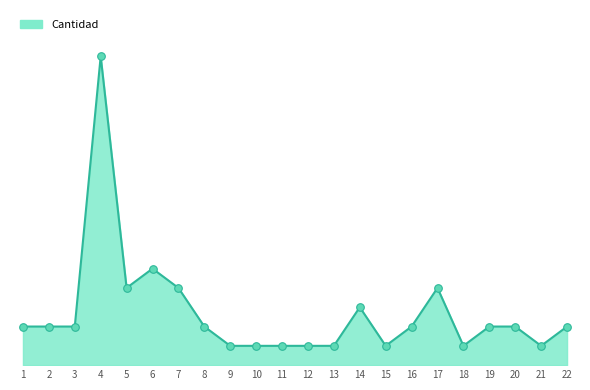

What is the change in value from 1 to 11?

-1